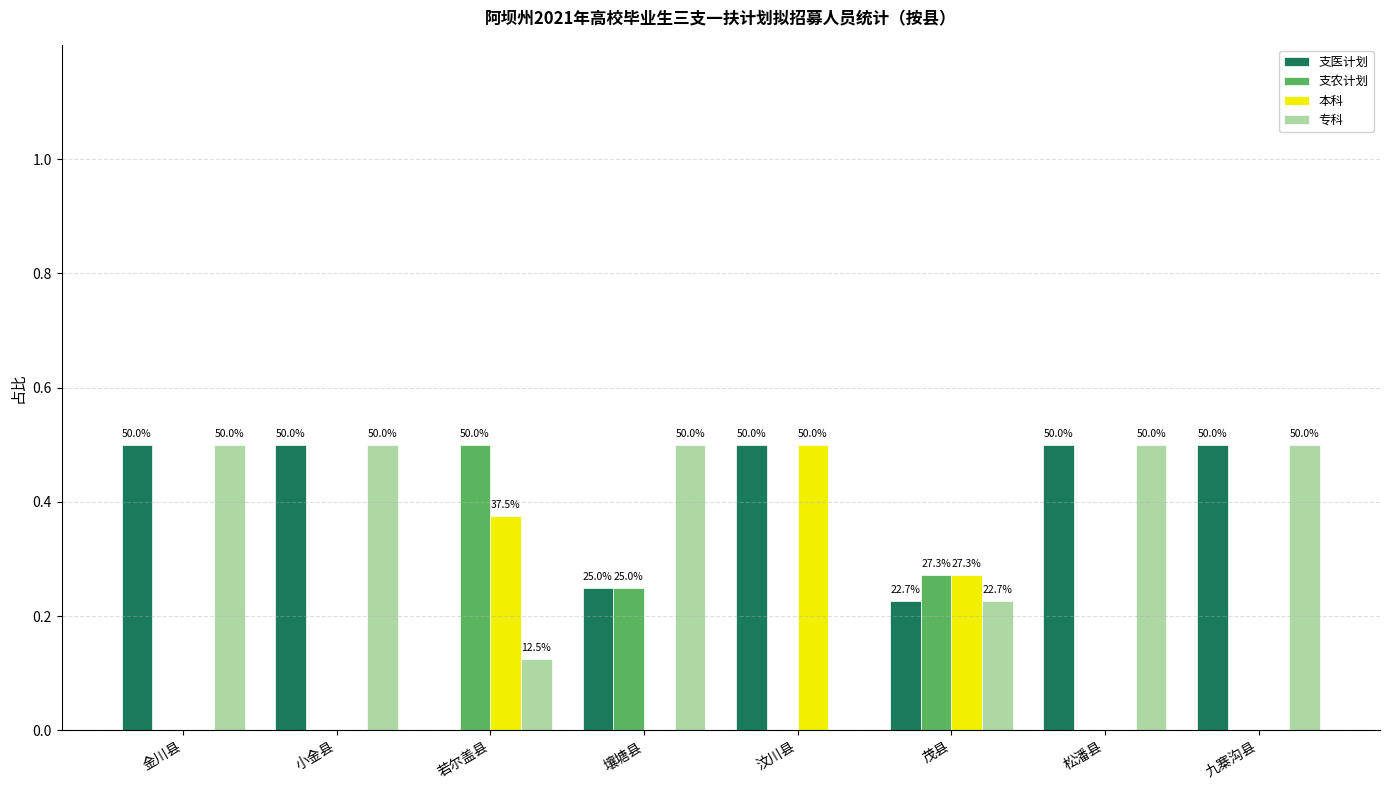

What is the sum of all 本科 values?

1.1